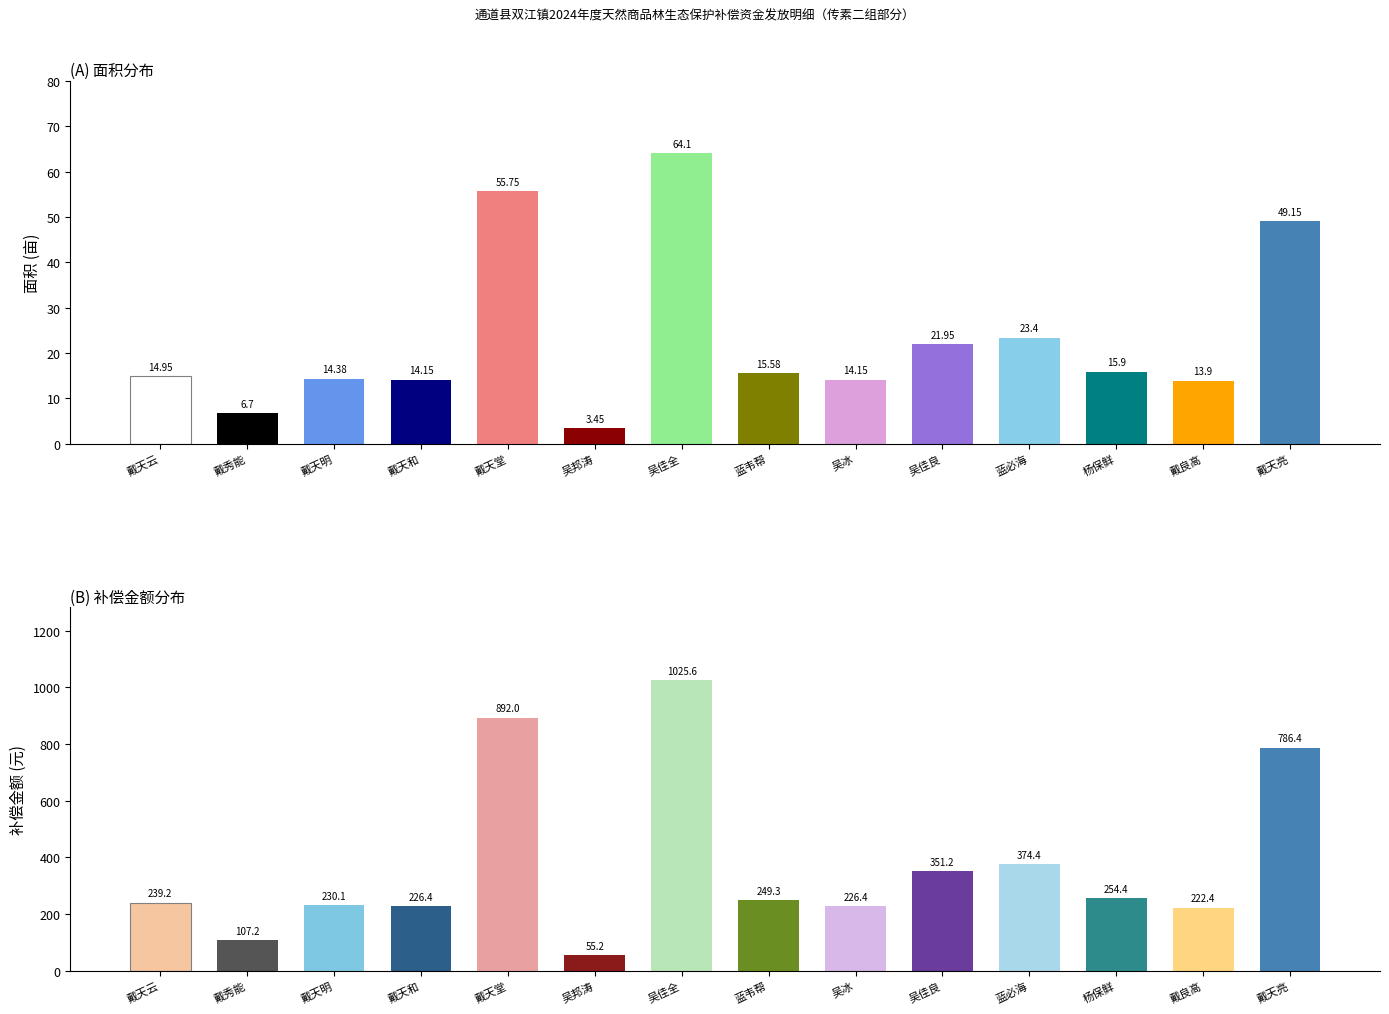

Which series changed the most between 戴天云 and 戴天亮?

补偿金额(元)